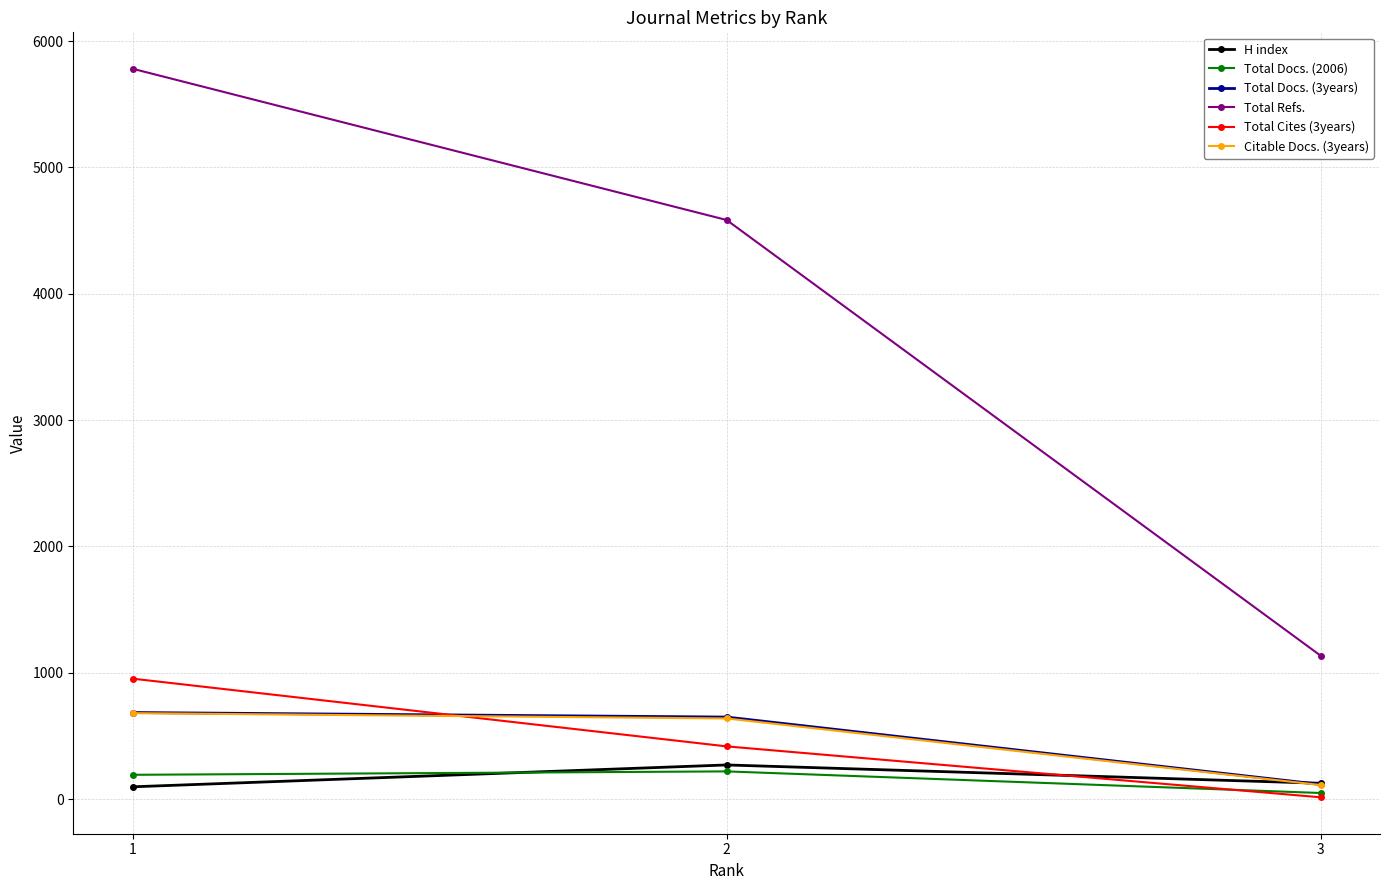

What is the value of the Total Cites (3years) point at the 2nd from the left?

418